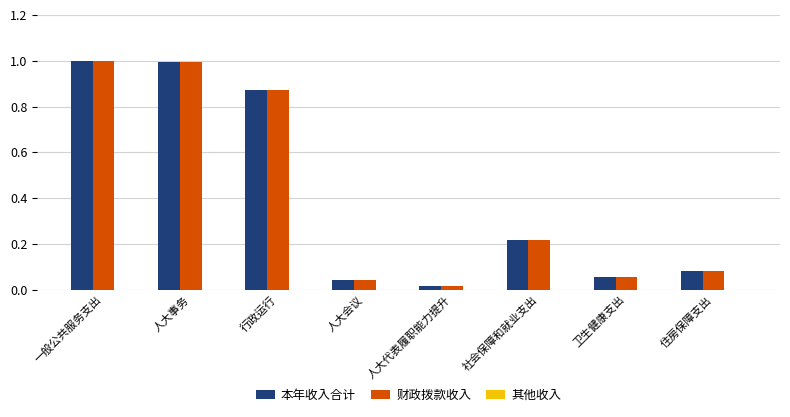

Are the bars horizontal?

No